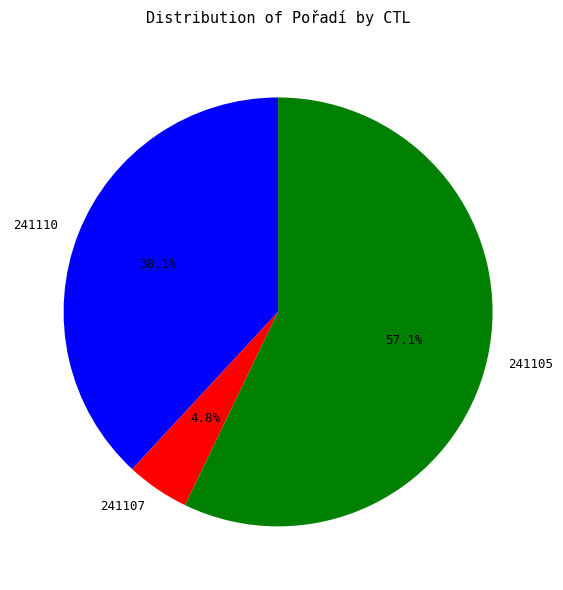

To the nearest percent, what percentage of the pie is 241107?

5%